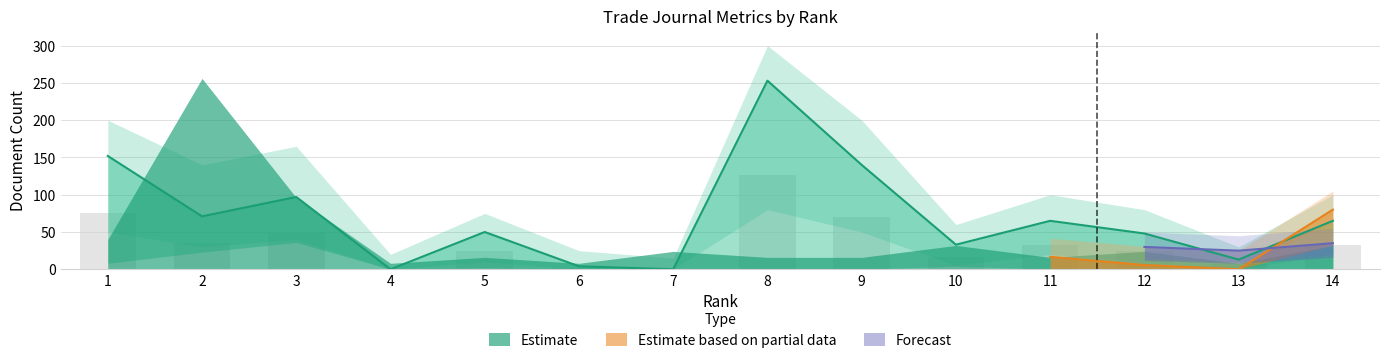

Which has a higher value, 3 or 6?

3